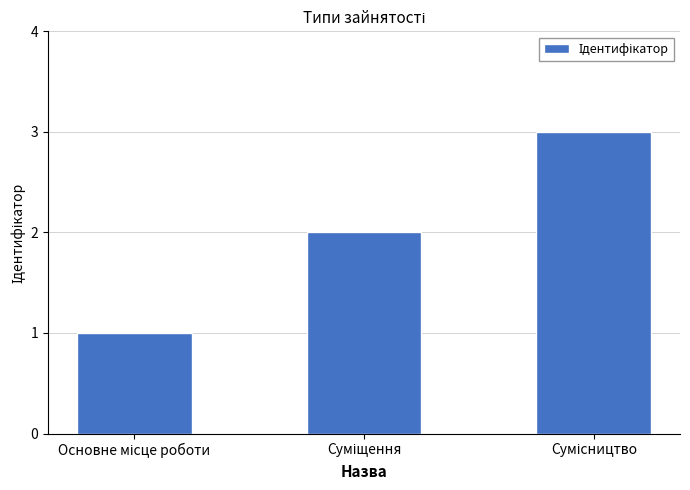

Does the chart contain any negative values?

No